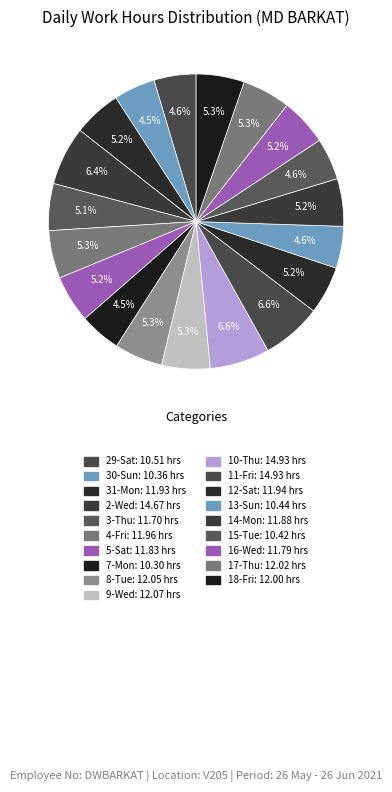

Count the number of slices in the pie.

19